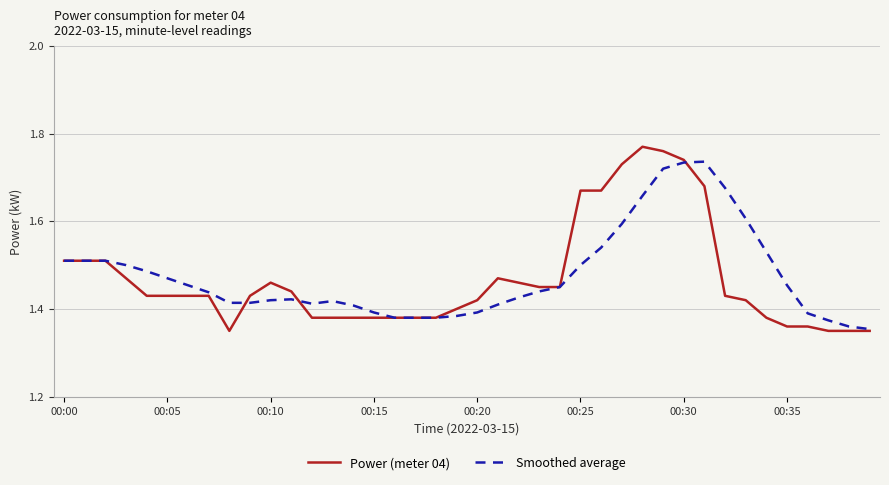

Rank the series by their maximum value, from highest to lowest.

Power (meter 04), Smoothed average